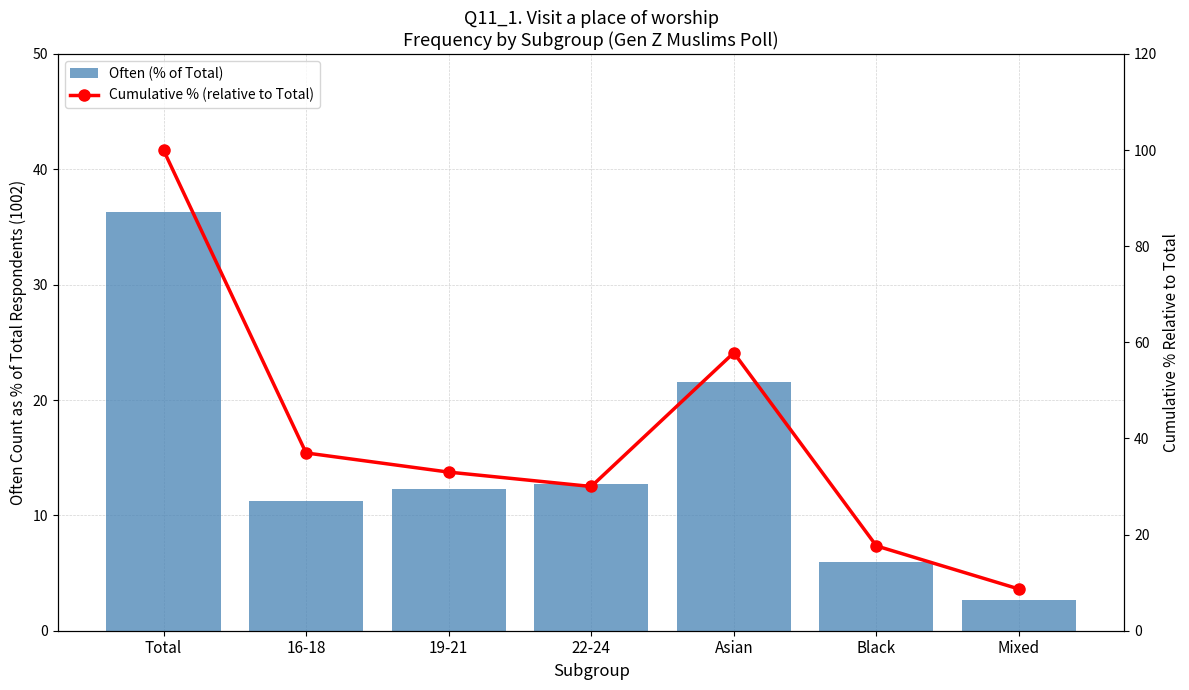

Where does the Cumulative % (relative to Total) series first go above 33?

Total